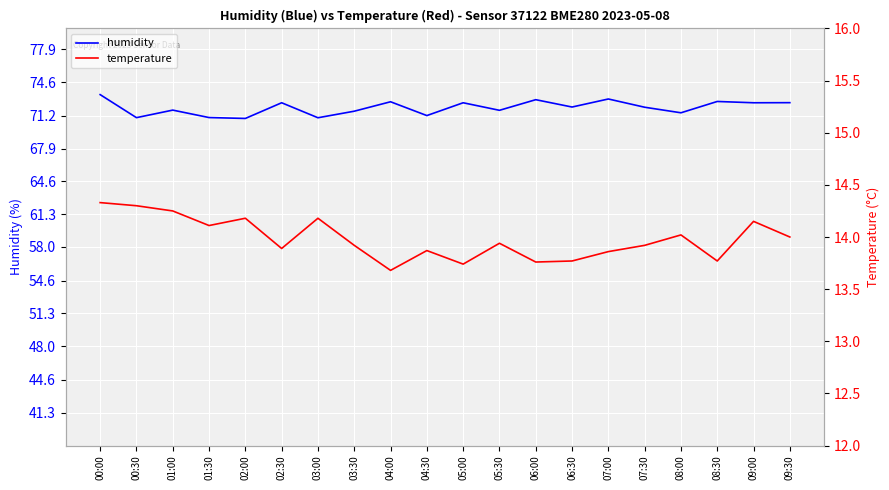

What position from the right is 07:30?

5